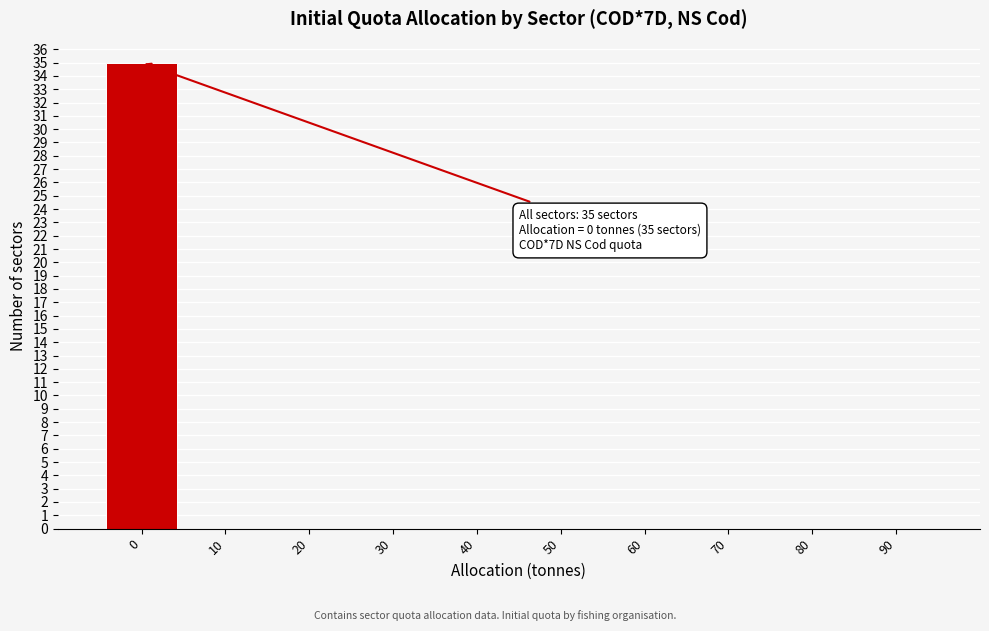

Reading left to right, transcribe all the data shown in this chart.

0=35	10=0	20=0	30=0	40=0	50=0	60=0	70=0	80=0	90=0